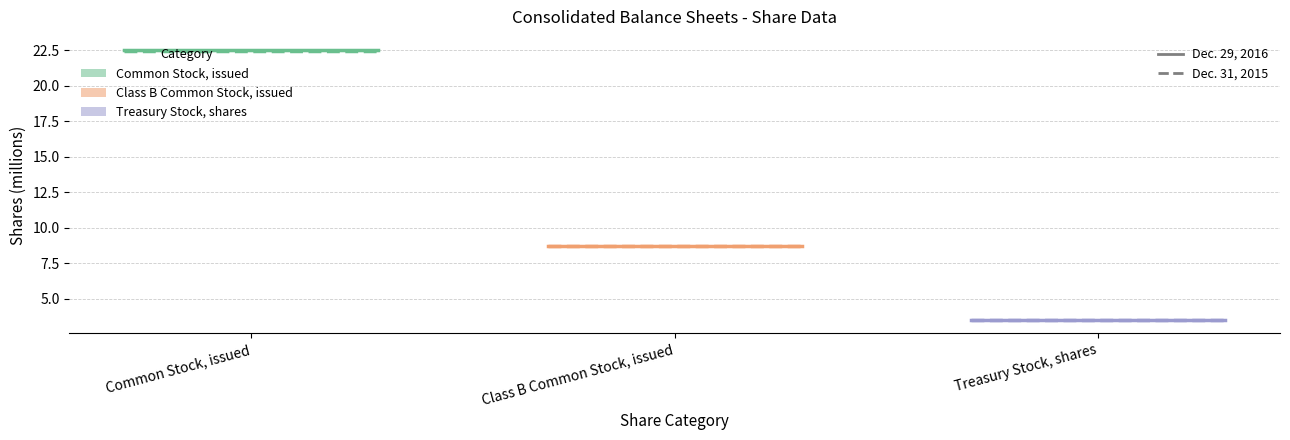

What is the lowest value of the Common Stock, issued (2016) series?

22.5